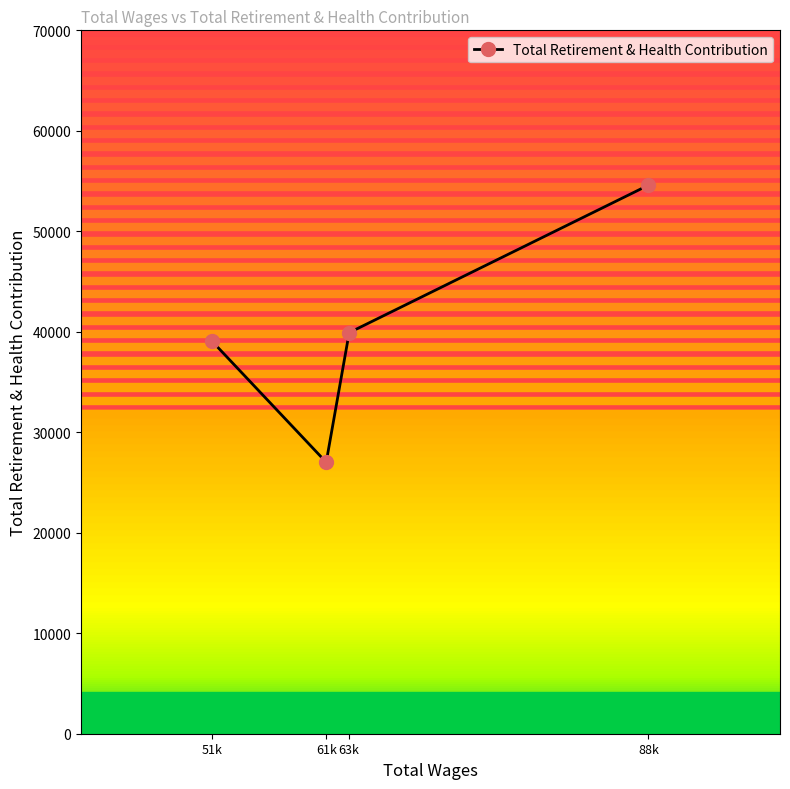

How many data points are less than 39912?

2